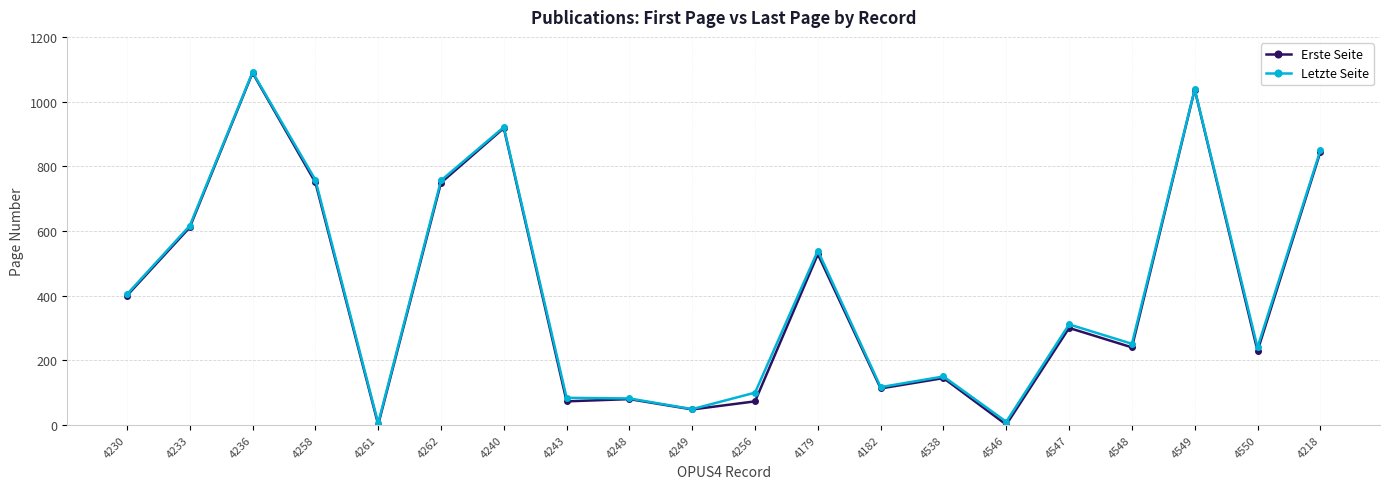

What position from the left is 4550?

19